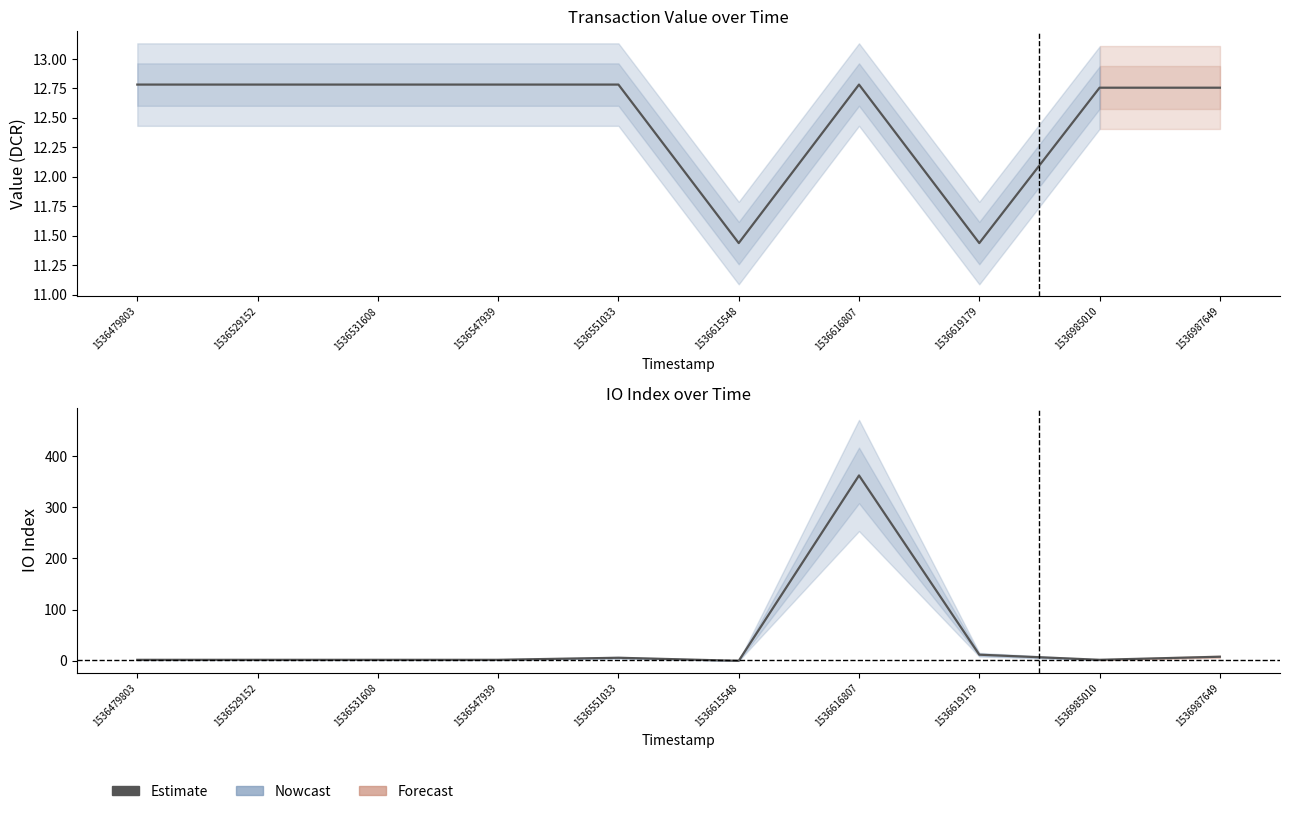

Reading left to right, list all the values displayed in this chart.

value: 12.8	12.8	12.8	12.8	12.8	11.4	12.8	11.4	12.8	12.8
io_index: 2.0	2.0	2.0	2.0	6.0	0.0	362.0	12.0	2.0	8.0